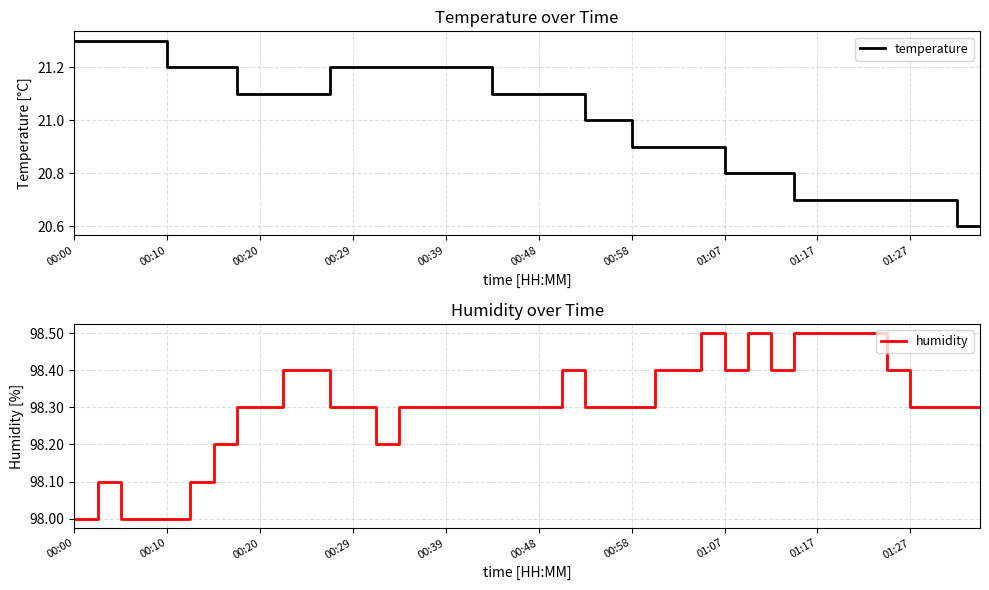

True or false: temperature has more than 2 points higher than both neighbors.

False